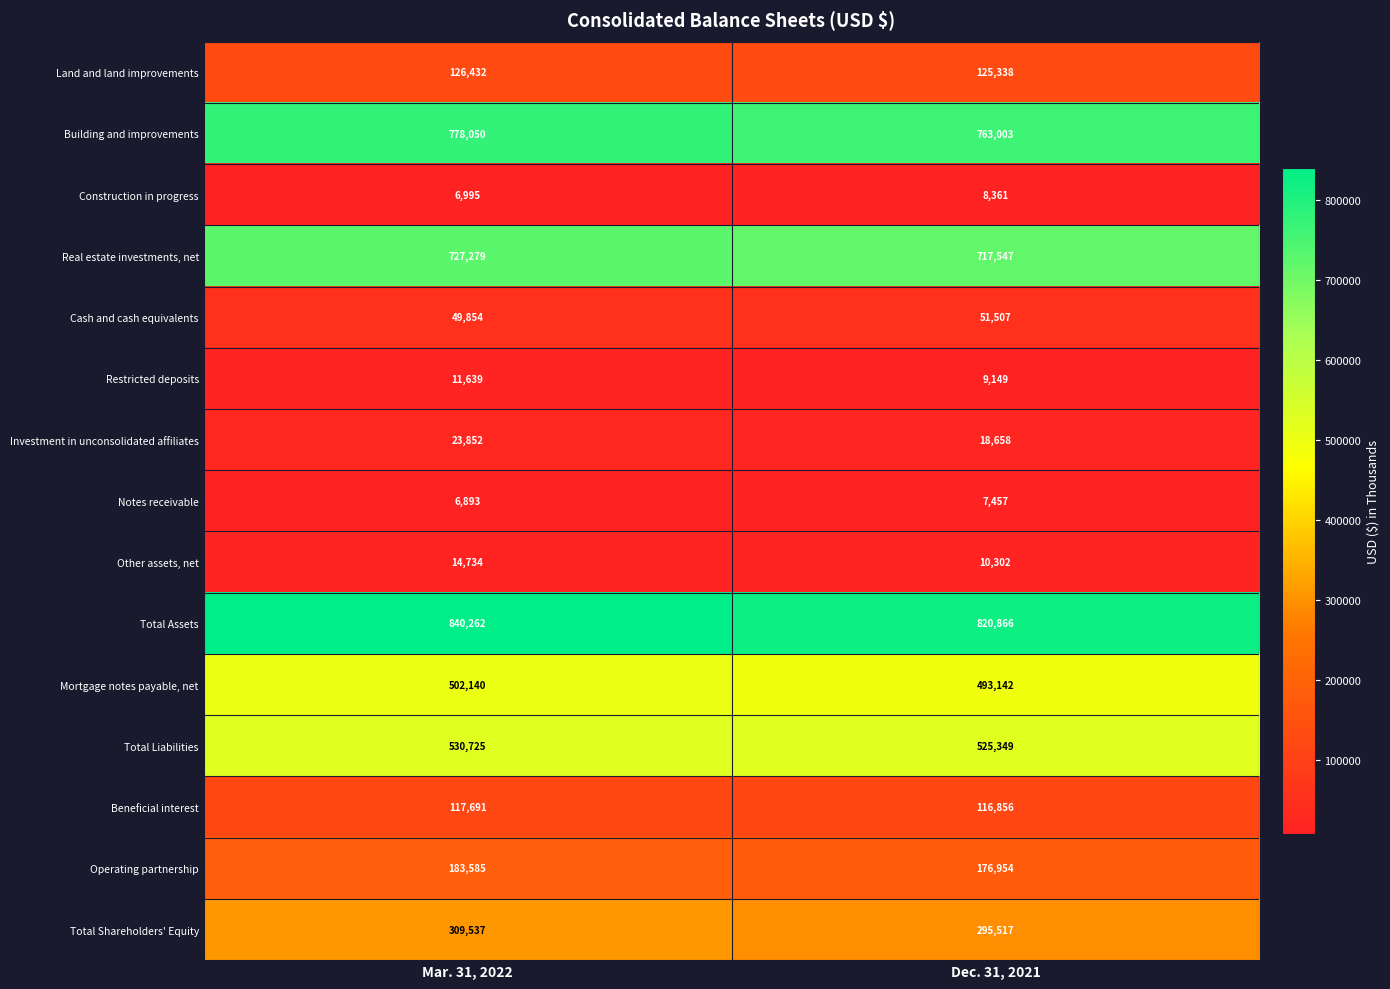

What is the approximate value of Other assets, net at Dec. 31, 2021, to the nearest 50?

10300